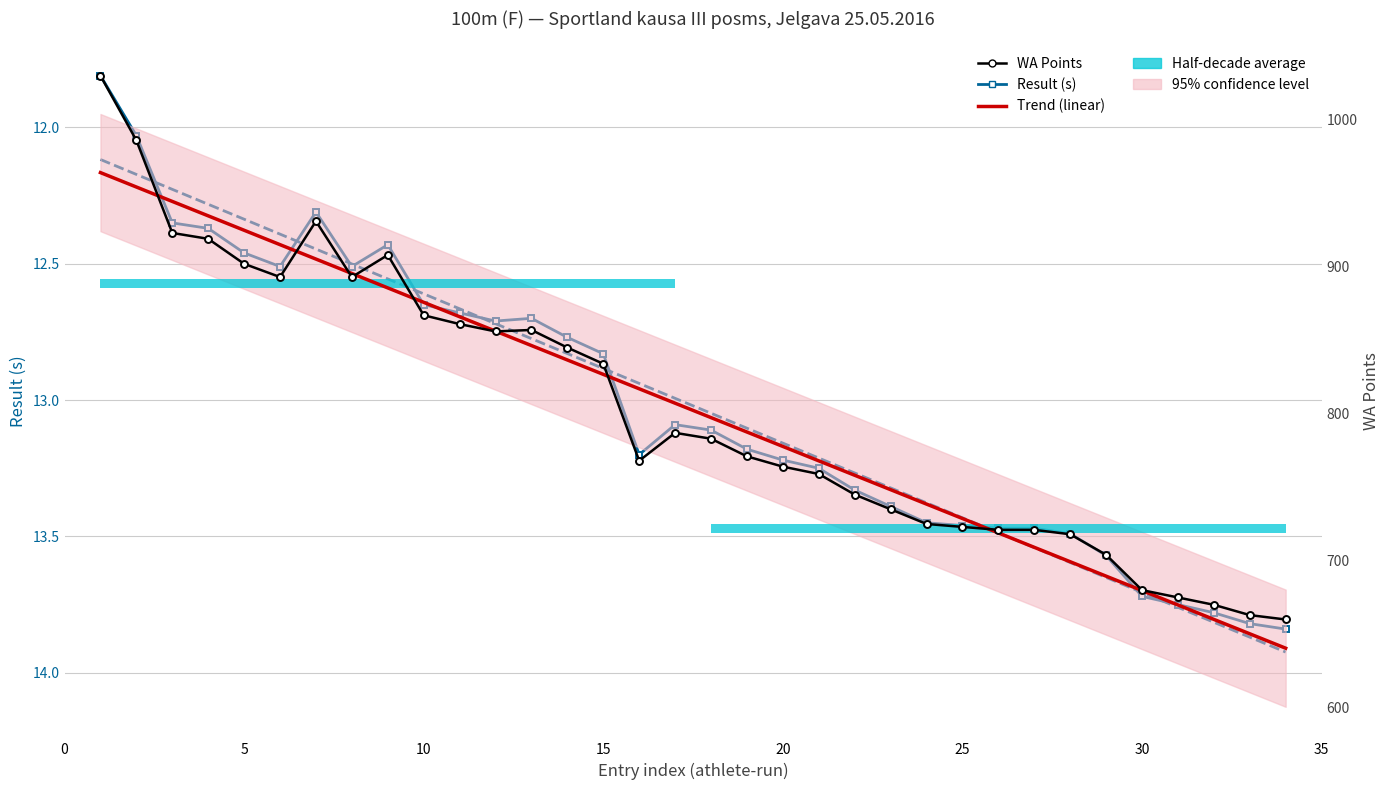

What is the sum of all Trend WA (linear) values?

27277.0